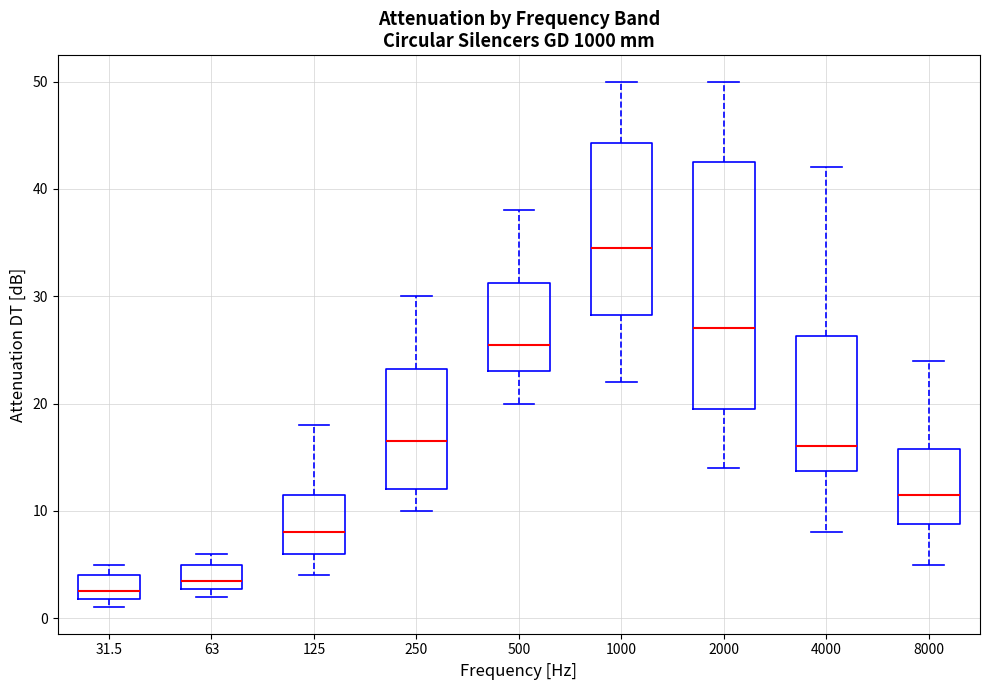

Which box is the tallest, from its lower edge to its upper edge?

2000